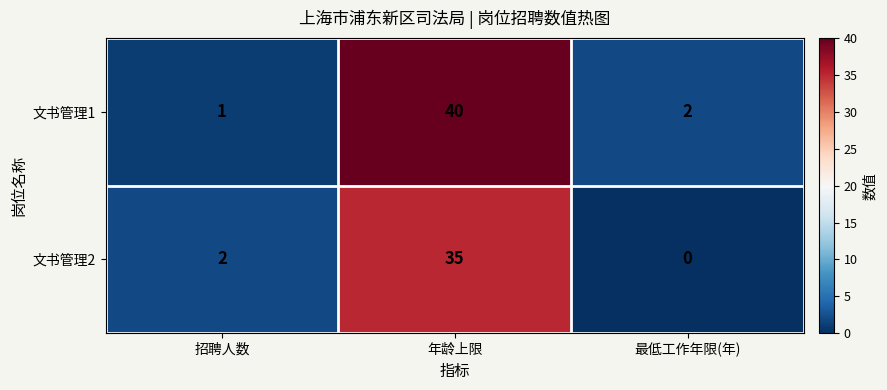

At 招聘人数, list the series in order from largest to smallest.

文书管理2, 文书管理1